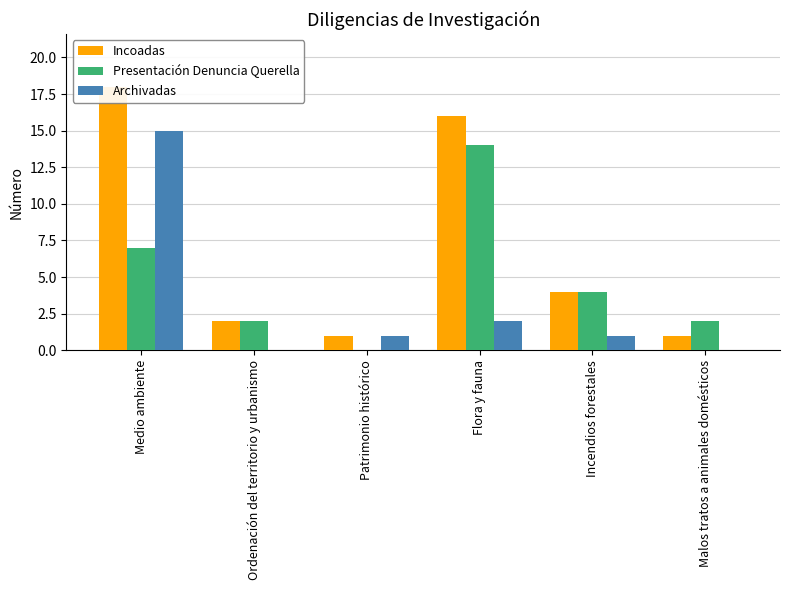

Which series changed the most between Flora y fauna and Incendios forestales?

Incoadas